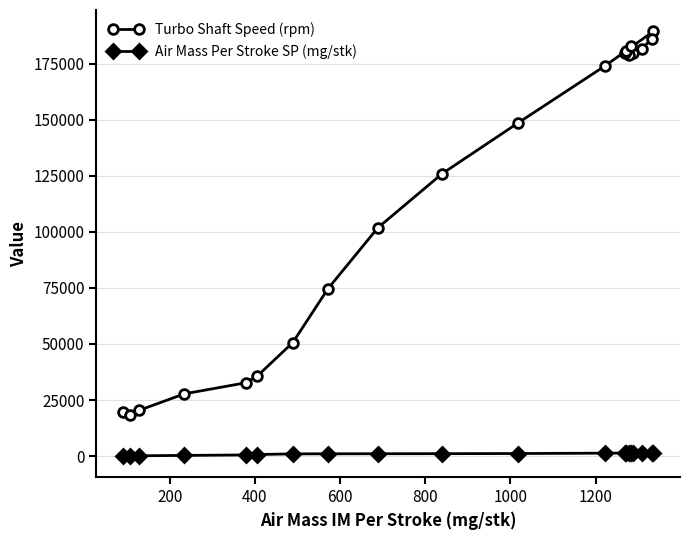

In Turbo Shaft Speed (rpm), how many points are lower than both neighbors (excluding endpoints)?

2